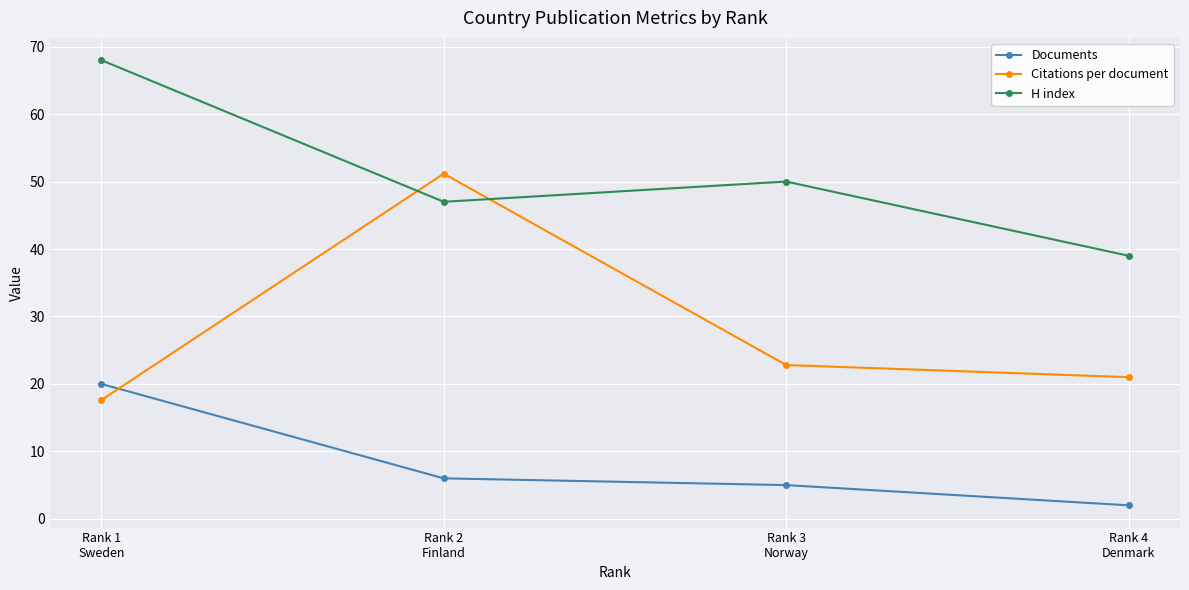

What are all the series names shown in the legend?

Documents, Citations per document, H index